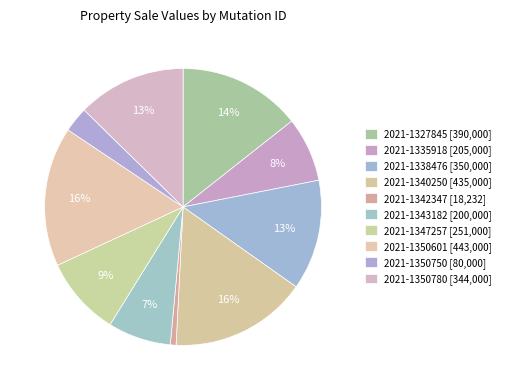

How many segments does this pie chart have?

10